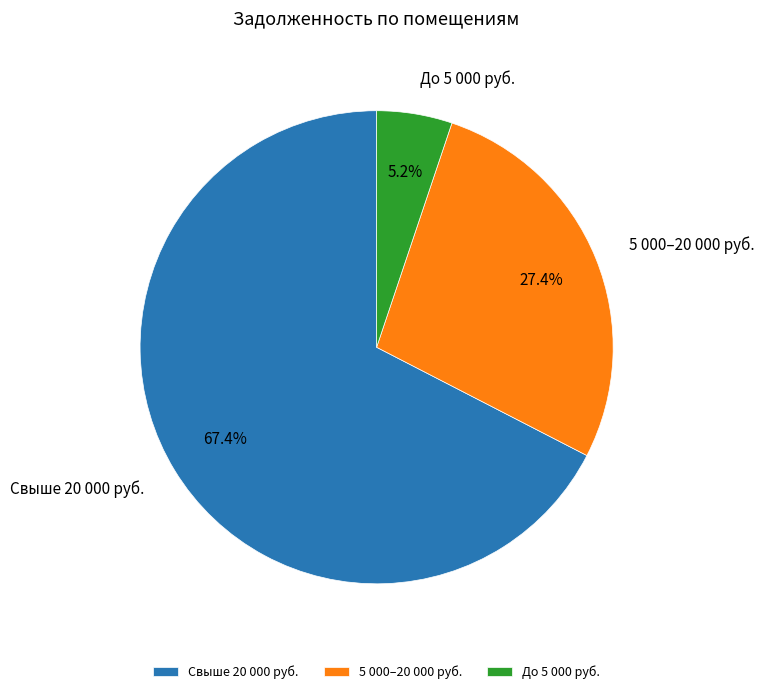

Which category has the biggest portion of the pie?

Свыше 20 000 руб.